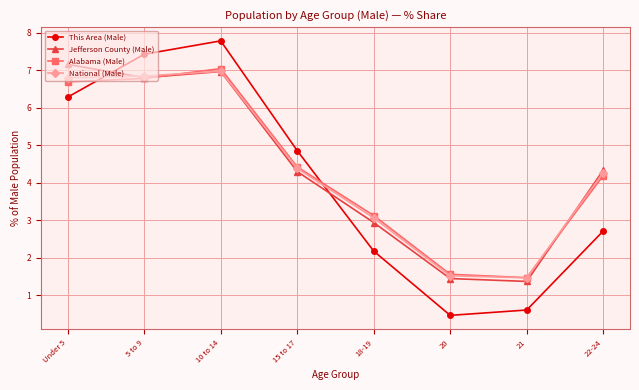

True or false: Alabama (Male) has a value of 4.2 at 22-24.

True